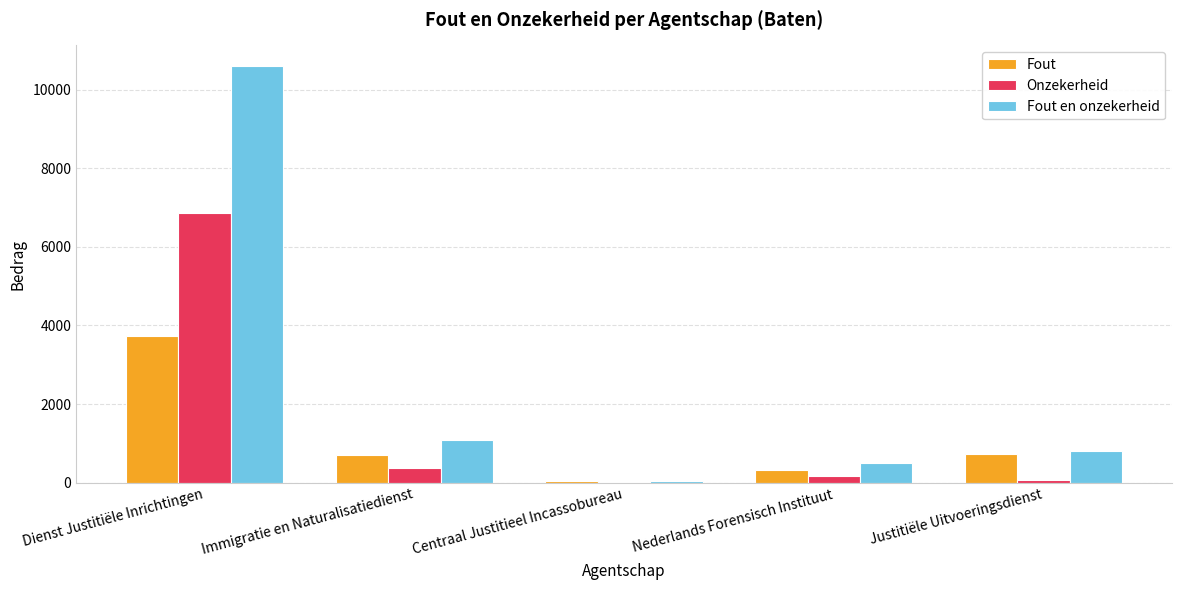

What is the average value of the Fout en onzekerheid series?

2604